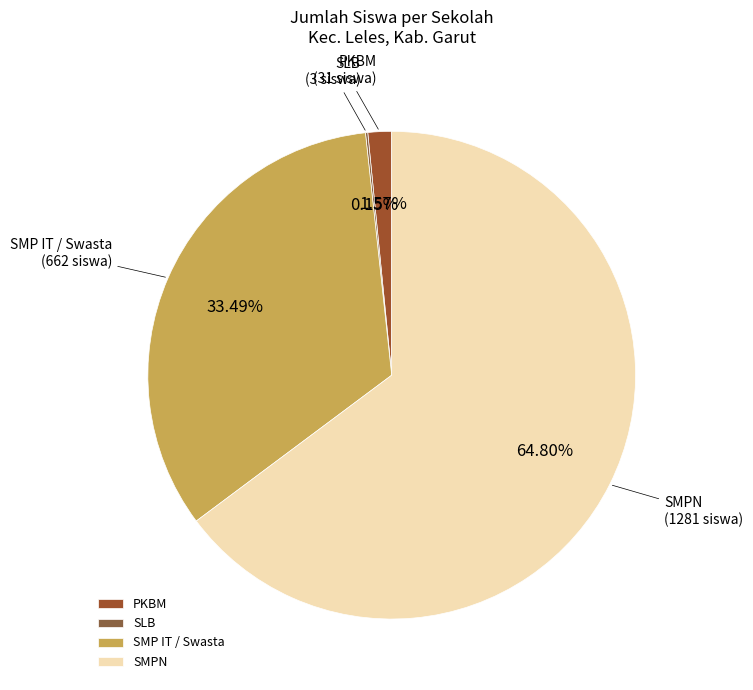

Which has a higher value, SMPN or PKBM?

SMPN